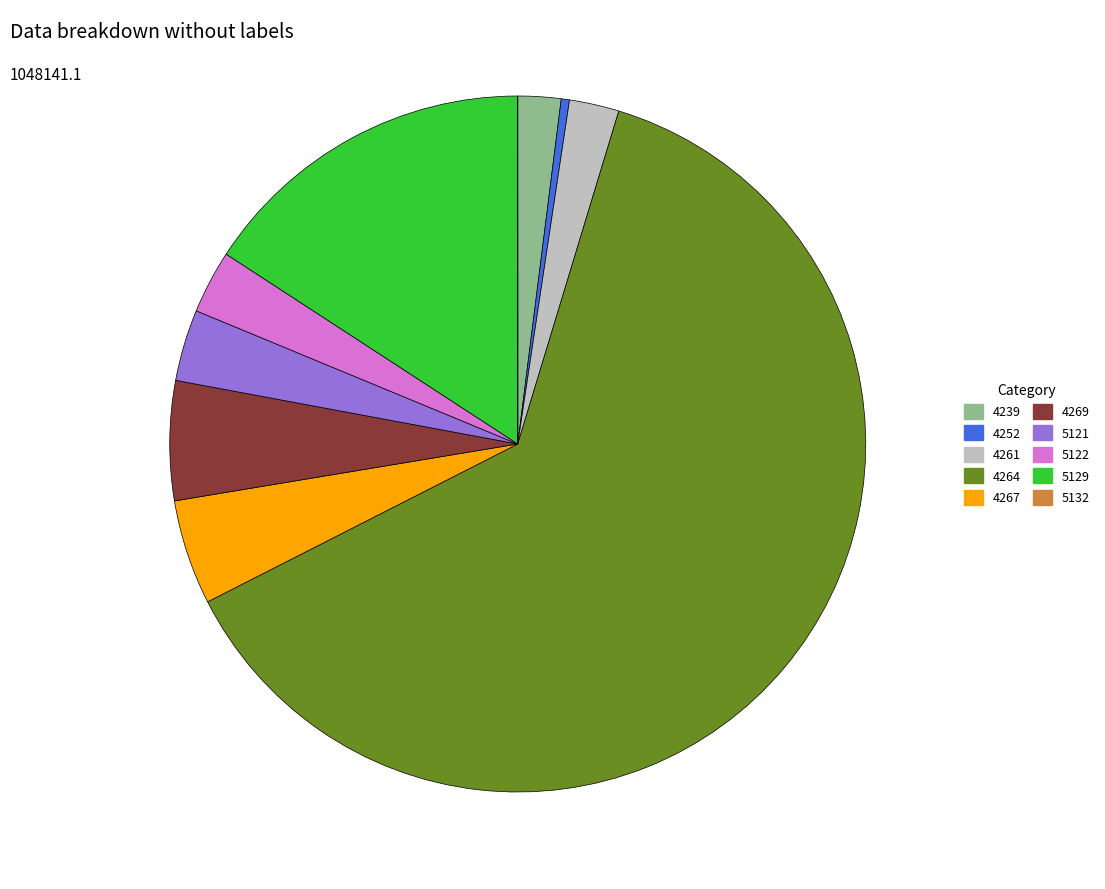

Between 5129 and 4252, which is larger?

5129